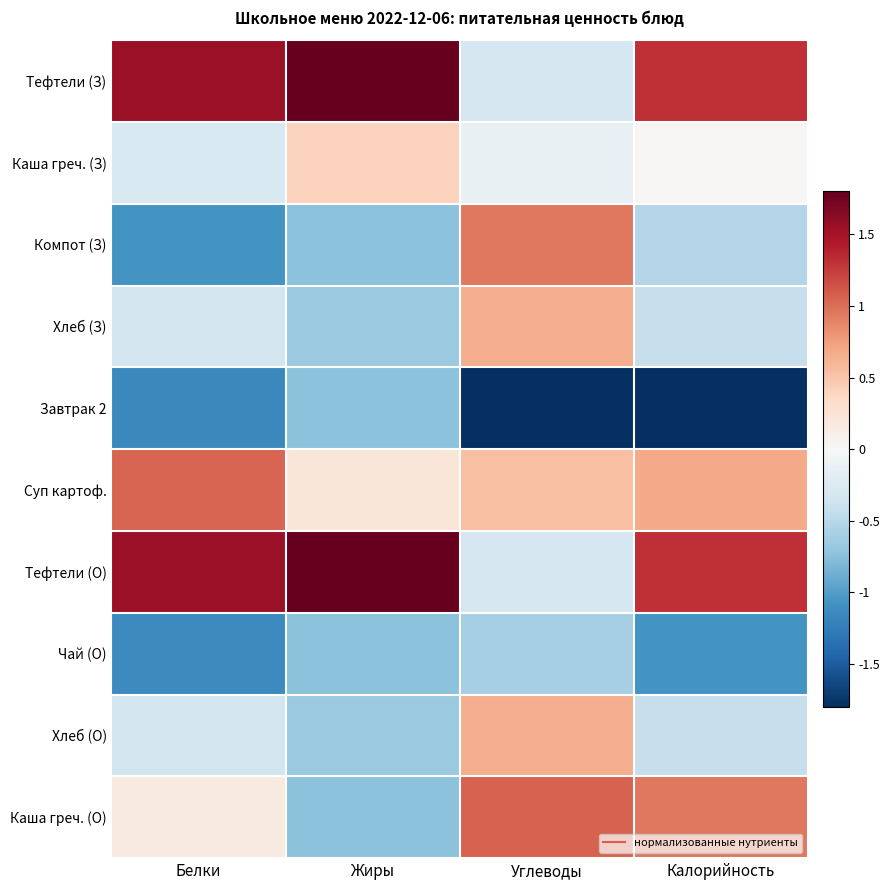

Which has a higher value, Белки or Калорийность?

Белки